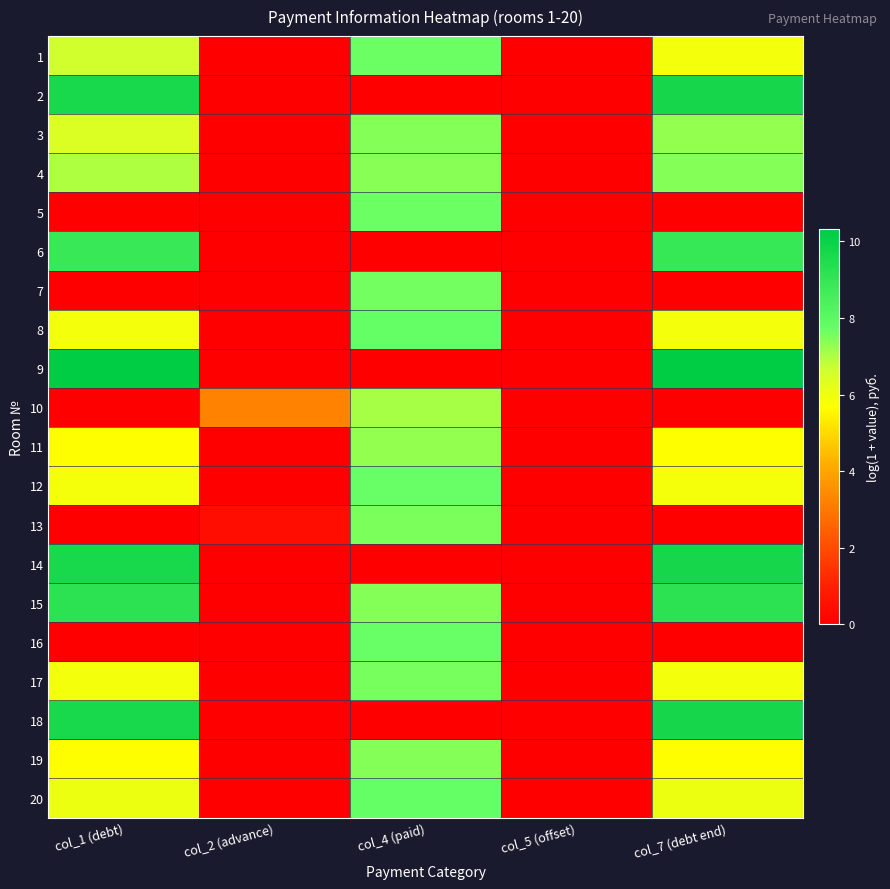

At which category does the chart reach its minimum across all series?

col_2 (advance)